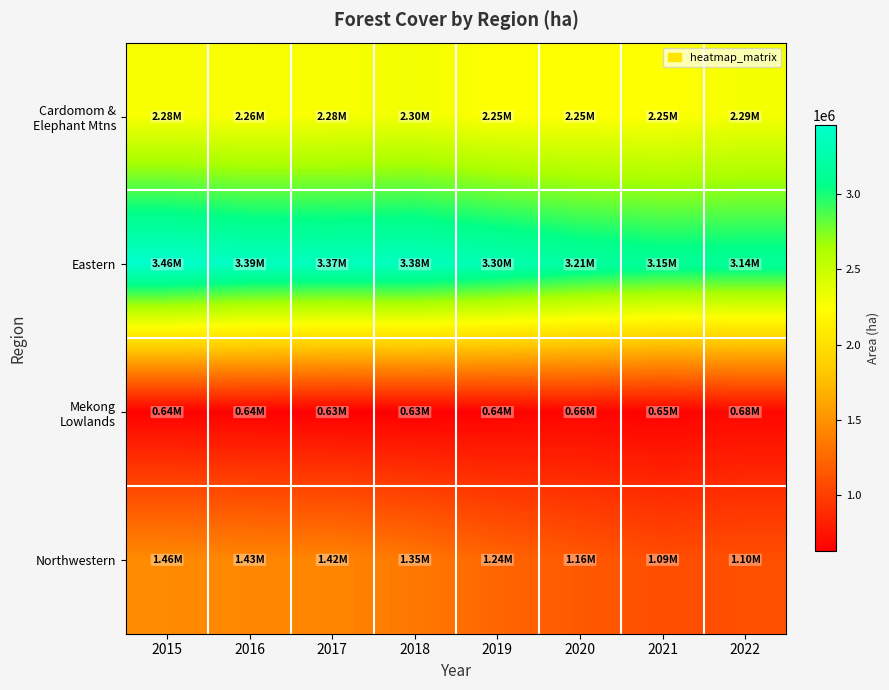

Between 2016 and 2017, which series saw the biggest shift?

Eastern